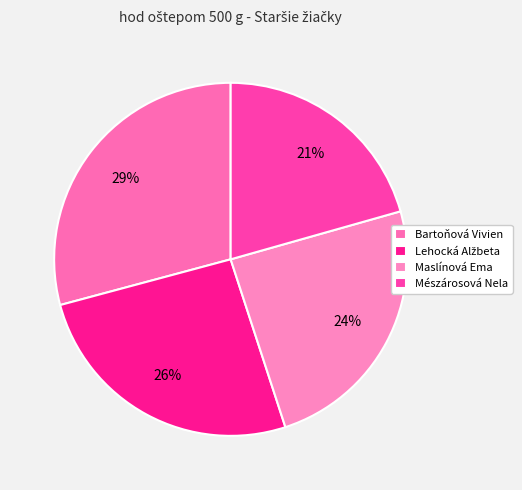

What percentage is the Lehocká Alžbeta slice, to the nearest percent?

26%